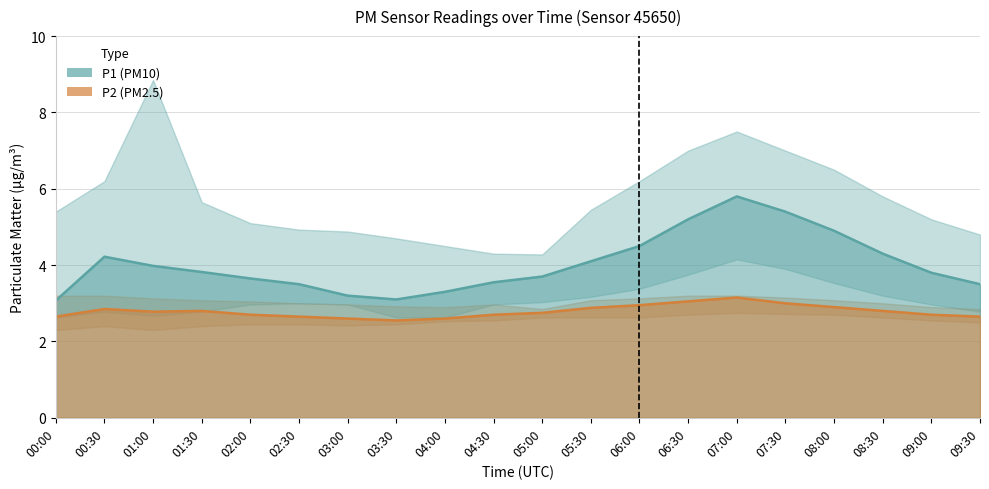

Rank the series at 03:30 from lowest to highest value.

P2_lower, P2, P1_lower, P2_upper, P1, P1_upper